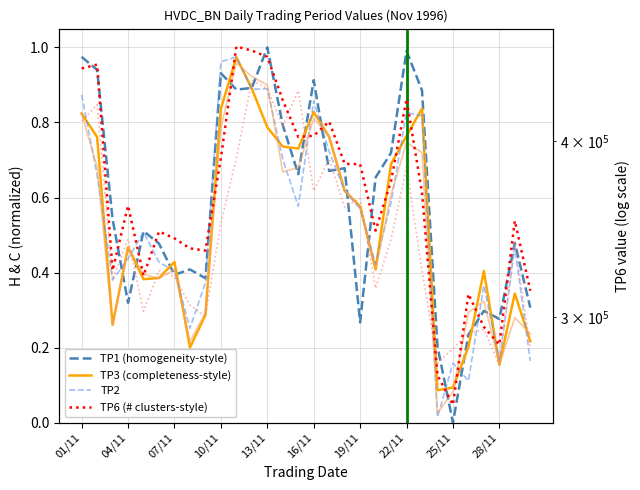

The TP2 series shows 0.1 at 28. True or false?

False